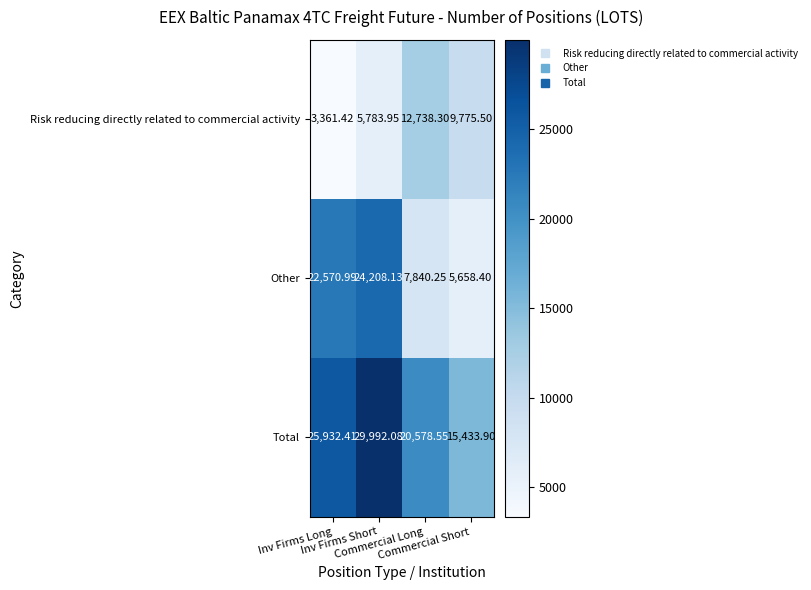

Which series has the widest spread of values?

Other